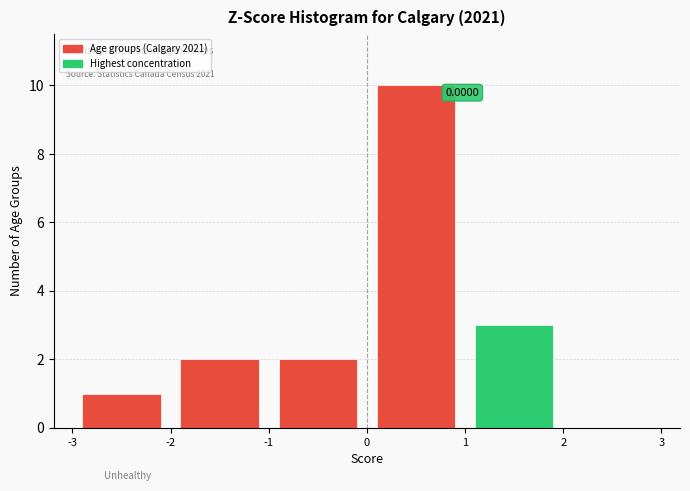

Which range on the x-axis has the tallest bar?

0 to 1